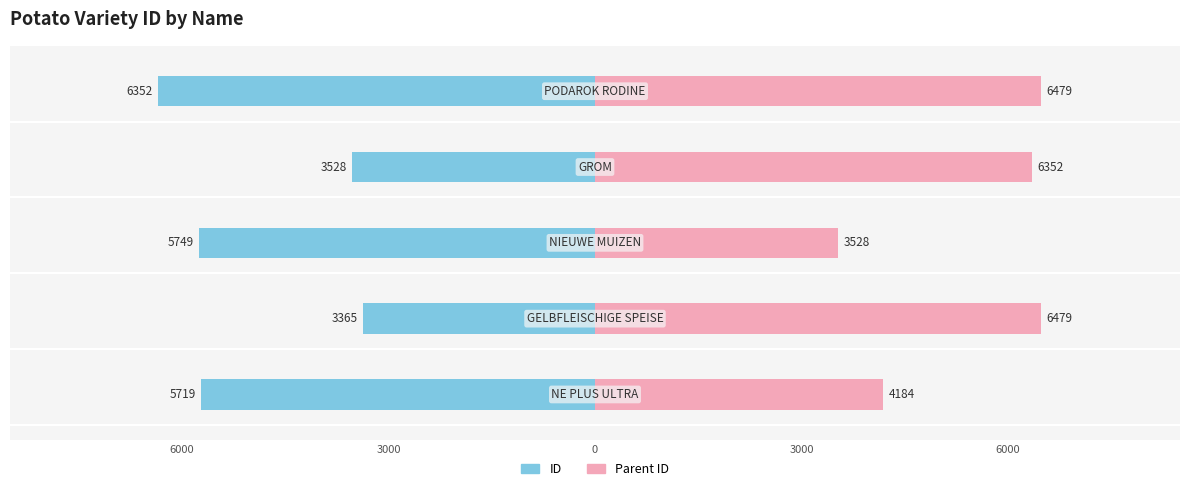

List the series in order of their overall mean, lowest first.

ID, Parent ID